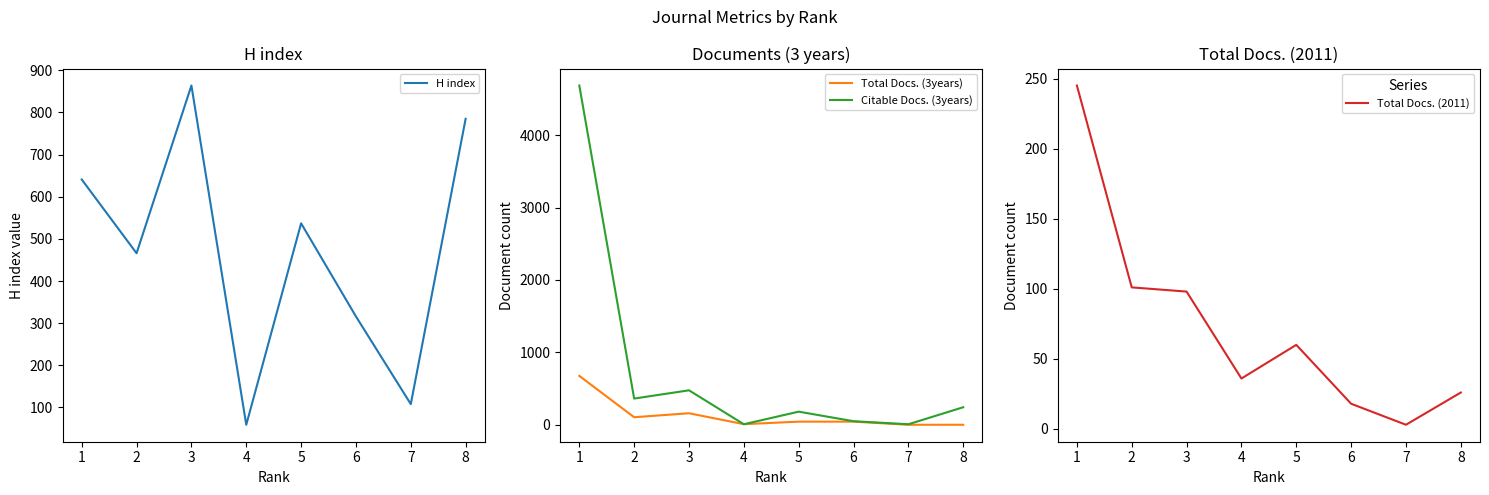

True or false: Total Docs. (2011) has more than 1 points higher than both neighbors.

False